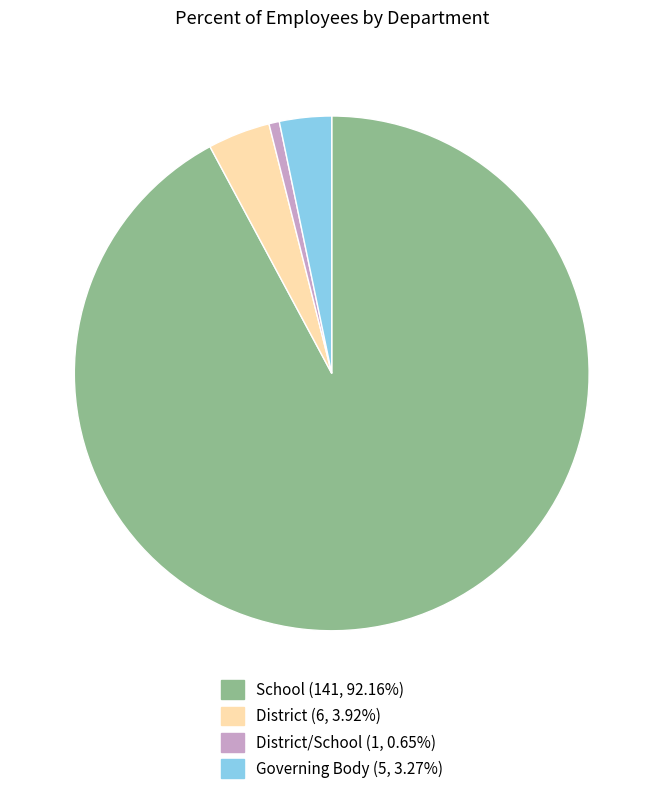

Is there any slice that represents more than half of the pie?

Yes